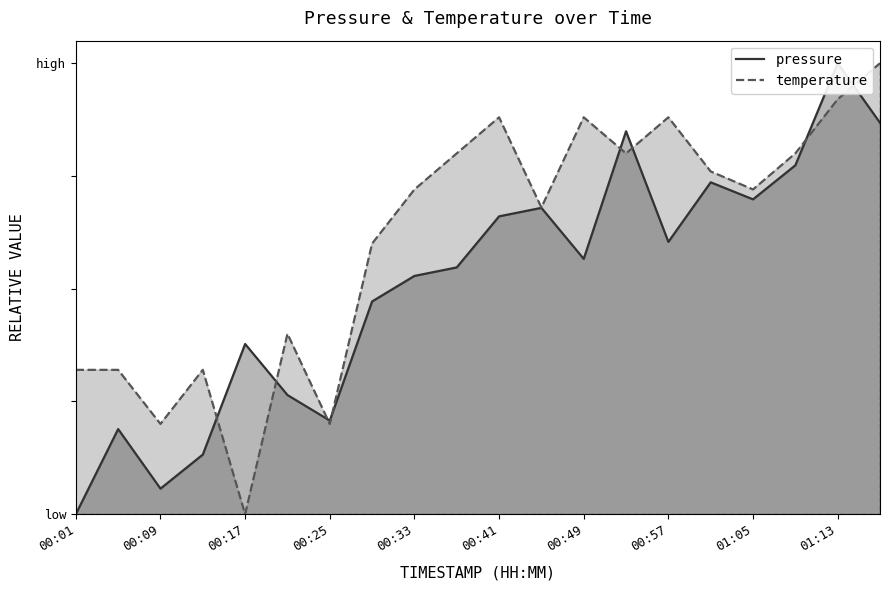

Reading left to right, transcribe all the data shown in this chart.

pressure: 0.0	0.2	0.1	0.1	0.4	0.3	0.2	0.5	0.5	0.5	0.7	0.7	0.6	0.8	0.6	0.7	0.7	0.8	1.0	0.9
temperature: 0.3	0.3	0.2	0.3	0.0	0.4	0.2	0.6	0.7	0.8	0.9	0.7	0.9	0.8	0.9	0.8	0.7	0.8	0.9	1.0